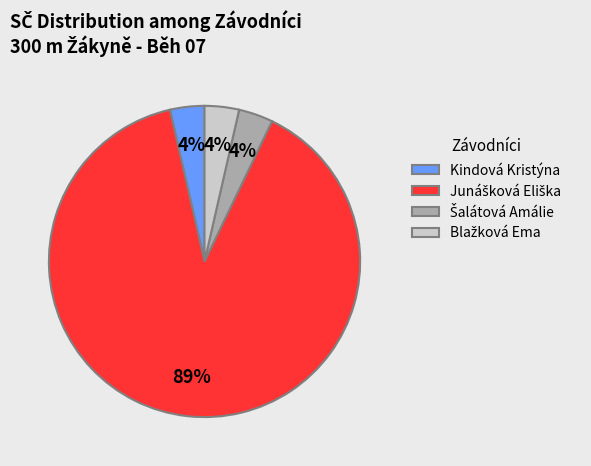

True or false: Kindová Kristýna accounts for 4% of the total.

True